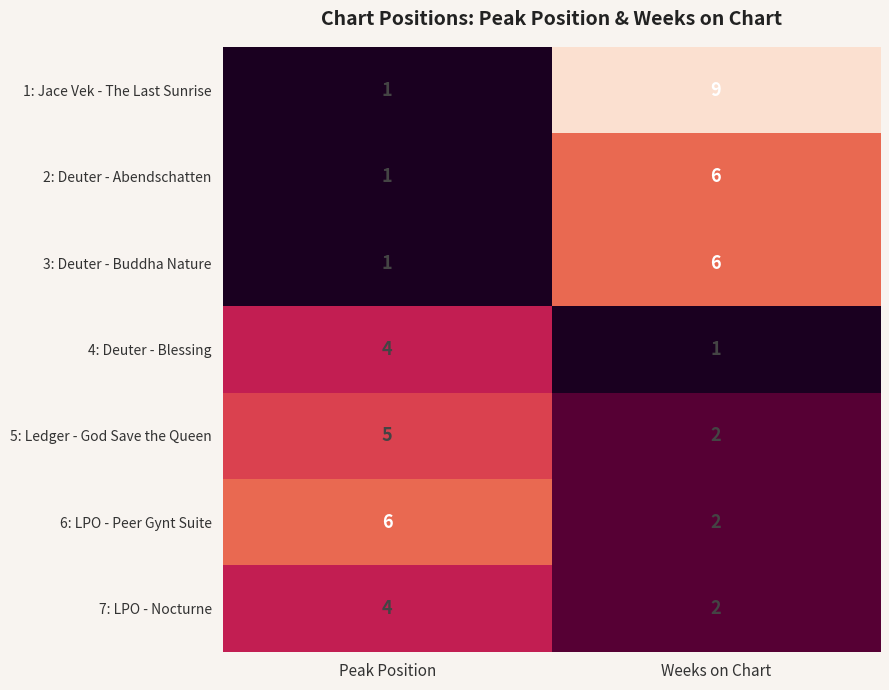

Rank the categories by 4: Deuter - Blessing value from lowest to highest.

Weeks on Chart, Peak Position